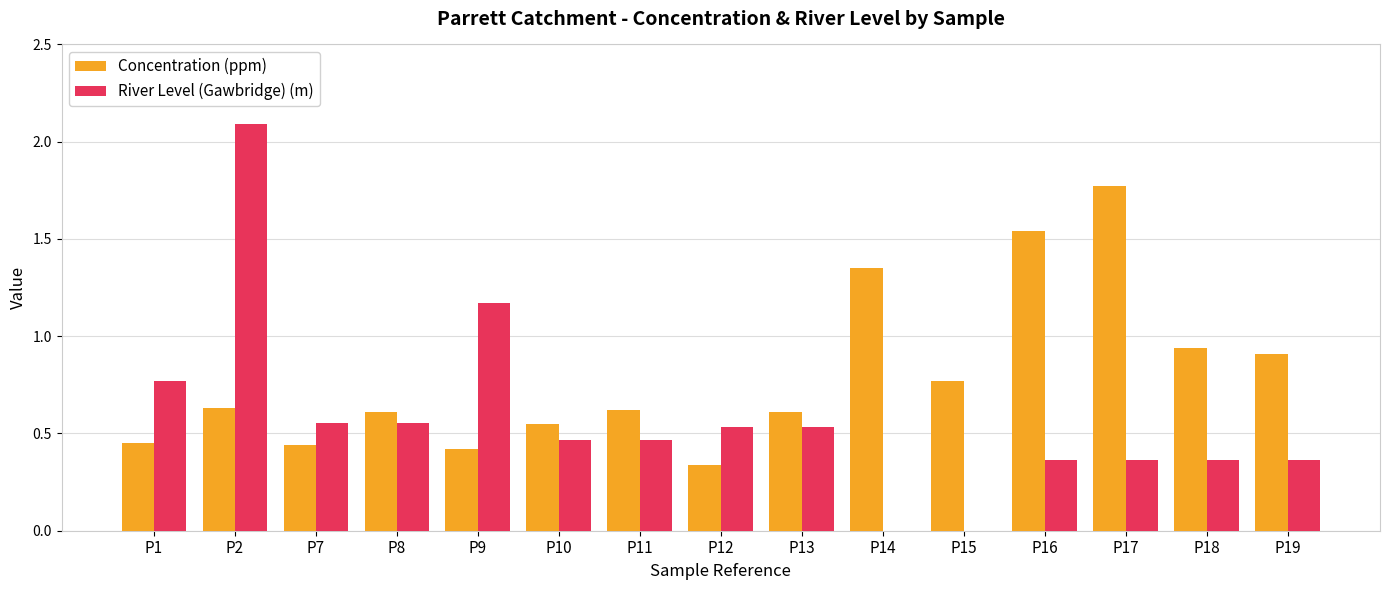

The value of Concentration (ppm) at P8 is 0.6. True or false?

True